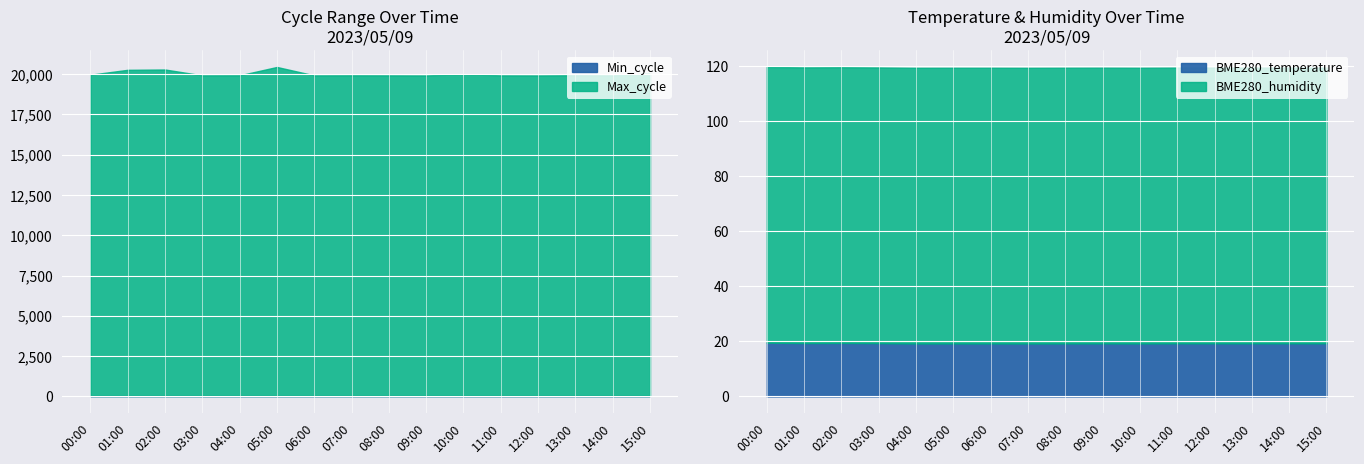

Reading left to right, list all the values displayed in this chart.

BME280_temperature: 19.5	19.4	19.4	19.3	19.2	19.2	19.2	19.2	19.2	19.2	19.2	19.3	19.3	19.3	19.3	19.3
BME280_humidity: 100.0	100.0	100.0	100.0	100.0	100.0	100.0	100.0	100.0	100.0	100.0	100.0	100.0	100.0	100.0	100.0
Min_cycle: 28.0	28.0	28.0	28.0	28.0	28.0	28.0	28.0	28.0	28.0	28.0	28.0	28.0	28.0	28.0	28.0
Max_cycle: 19961.0	20265.0	20285.0	19922.0	19925.0	20442.0	19921.0	19925.0	19922.0	19917.0	19992.0	19921.0	19917.0	19929.0	19921.0	20039.0